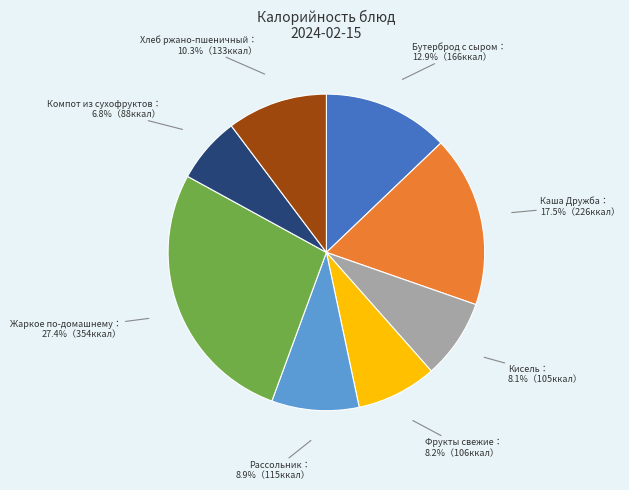

To the nearest percent, what is the average slice percentage?

12%